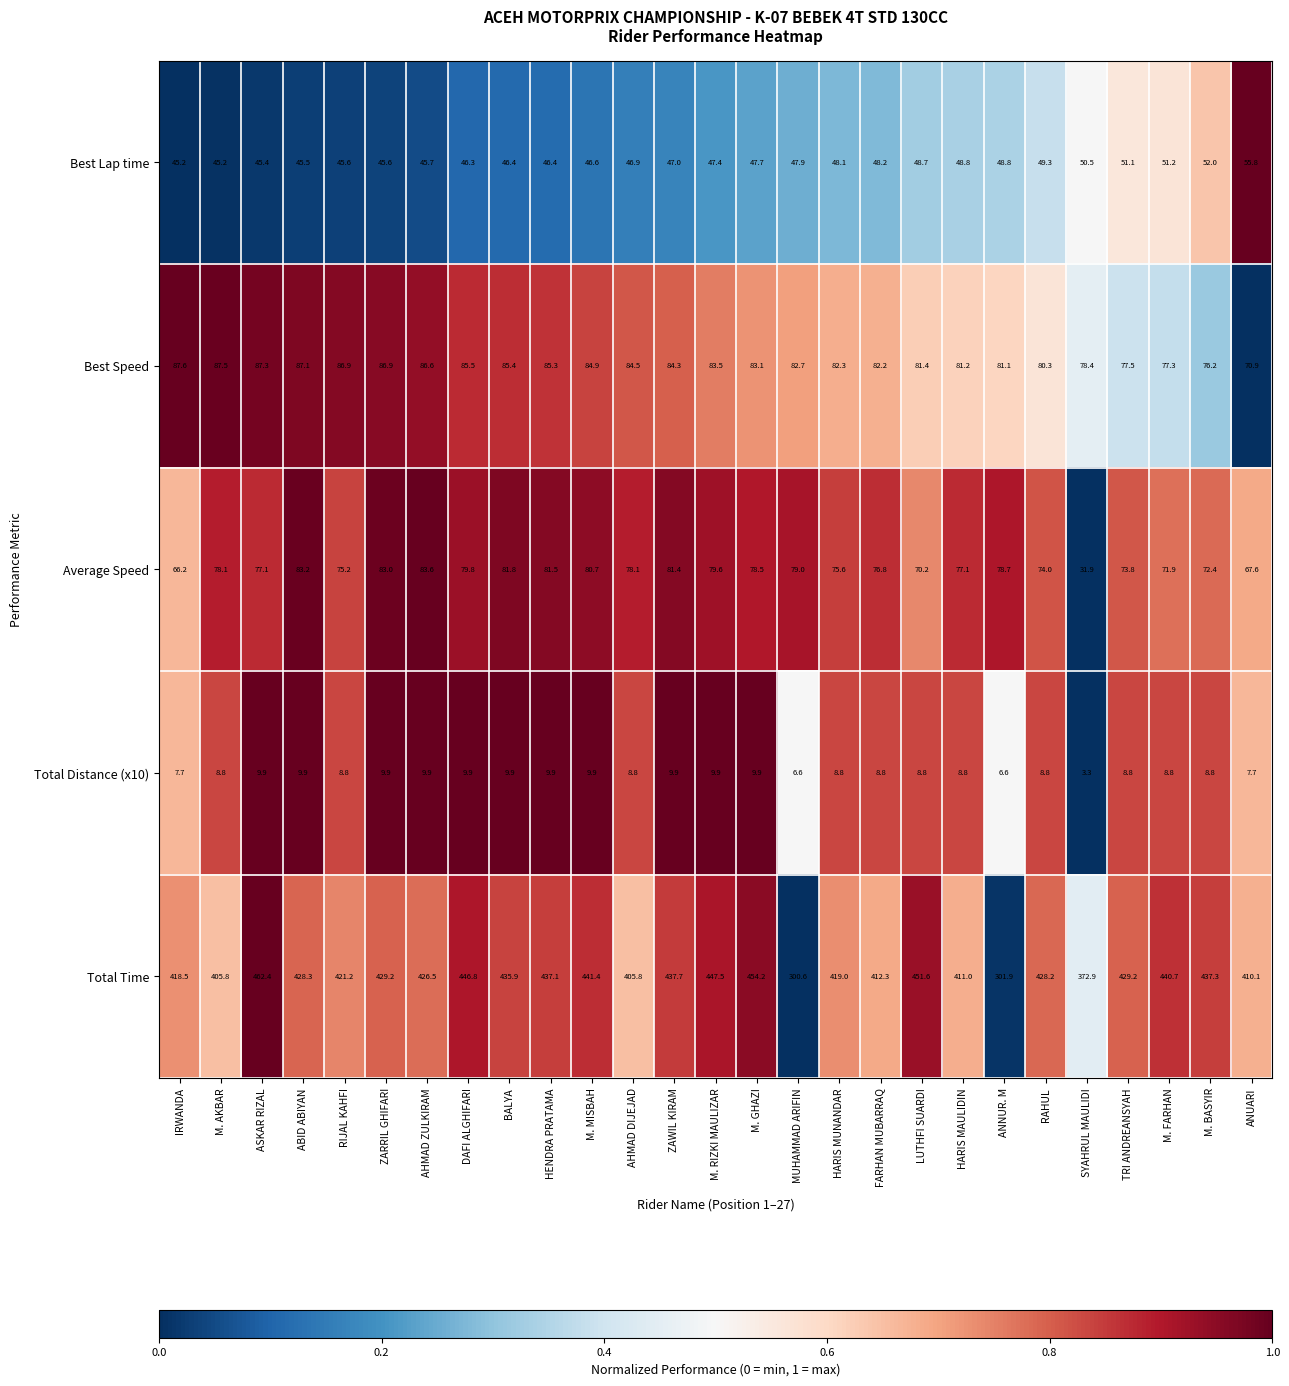

At which category does the chart reach its peak across all series?

ASKAR RIZAL